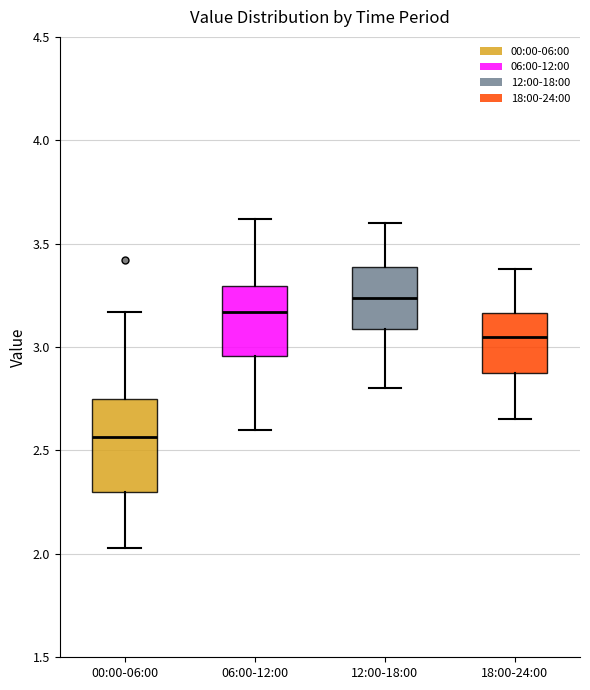

Which box is the tallest, from its lower edge to its upper edge?

00:00-06:00